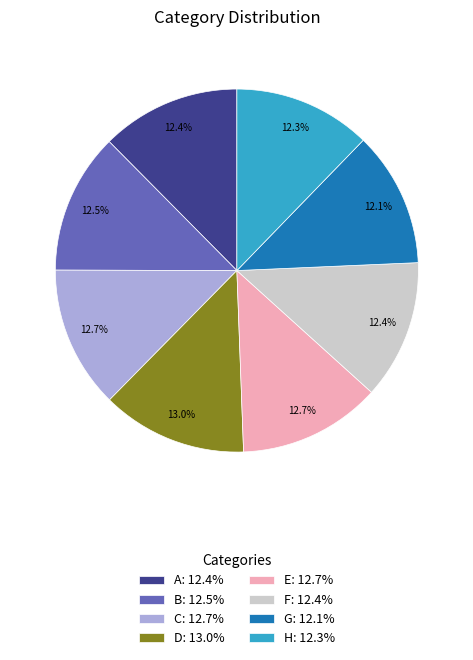

Is E the majority of the pie?

No